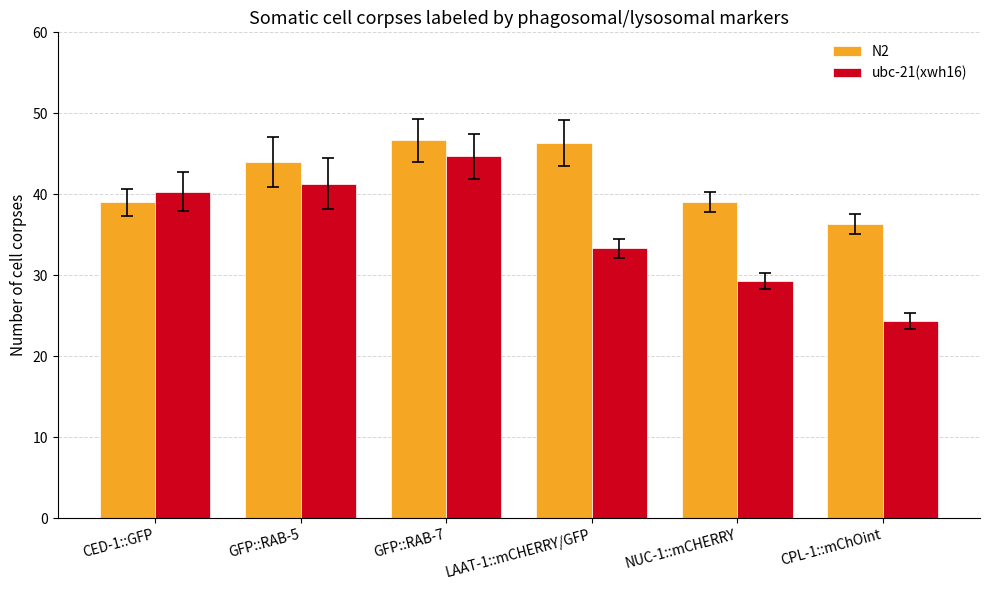

Count the number of data series in this chart.

2